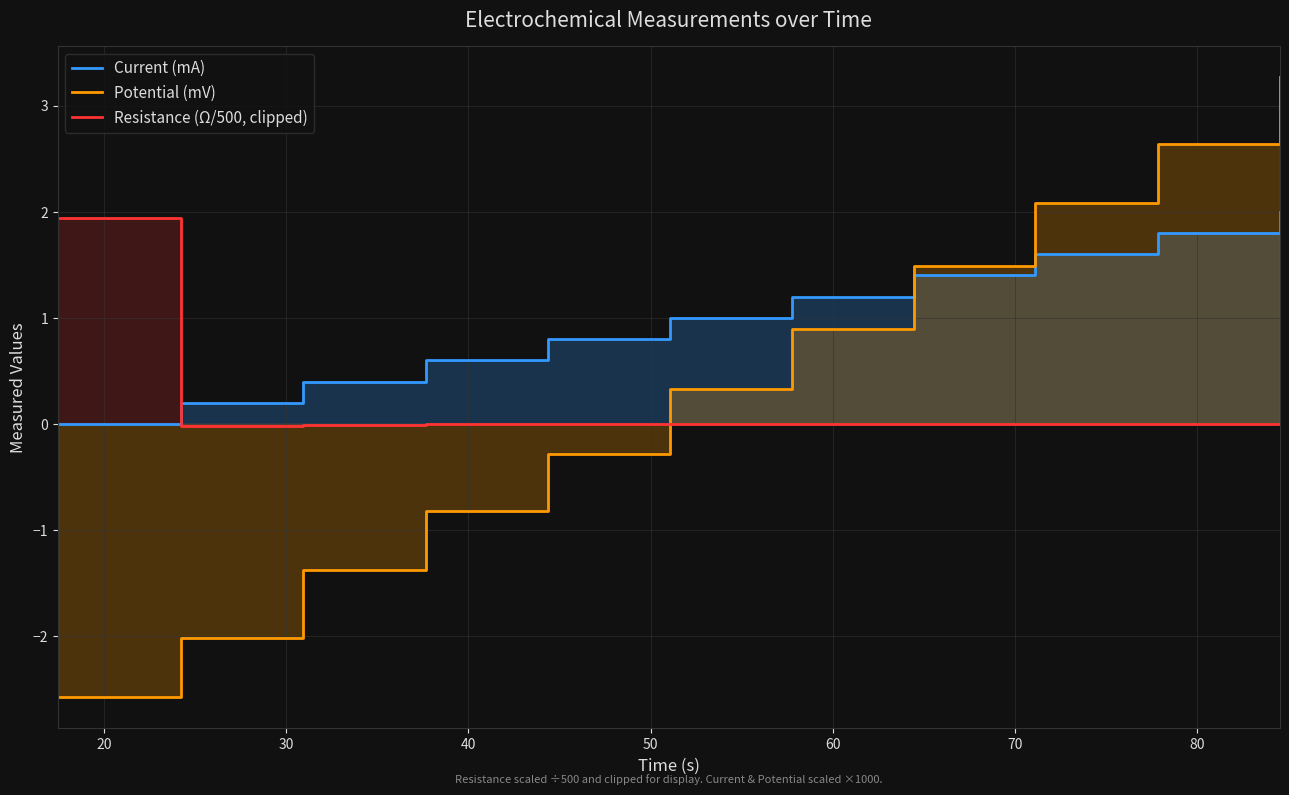

What are all the series names shown in the legend?

Current (mA), Potential (mV), Resistance (Ω/500, clipped)